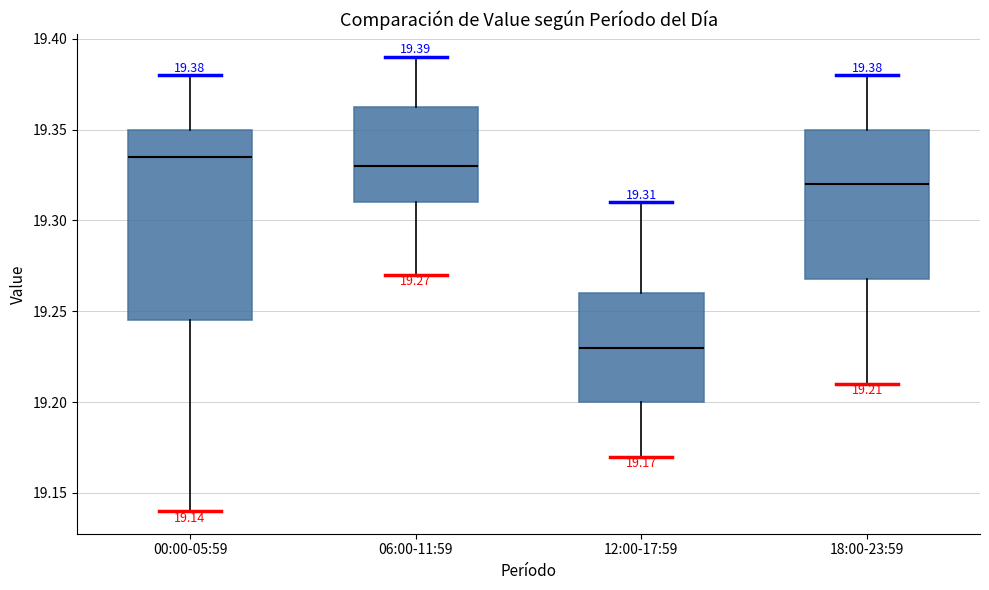

Which box's median line is the lowest?

12:00-17:59